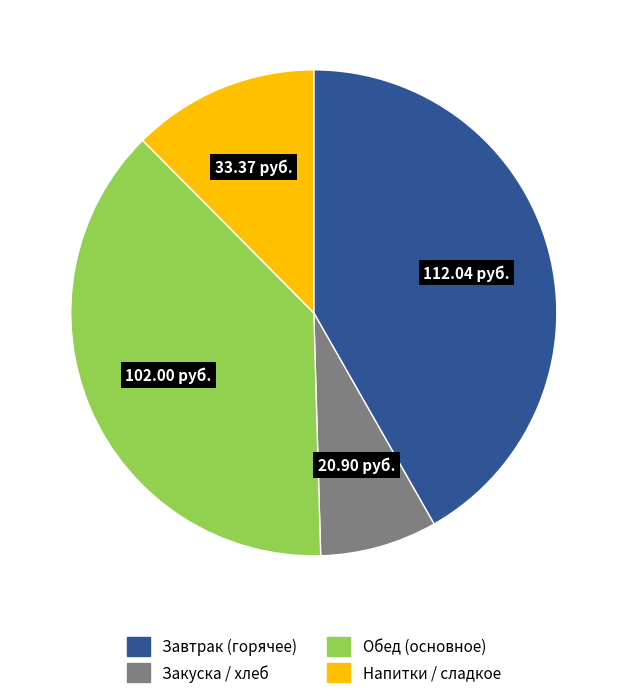

Does any single category account for the majority?

No